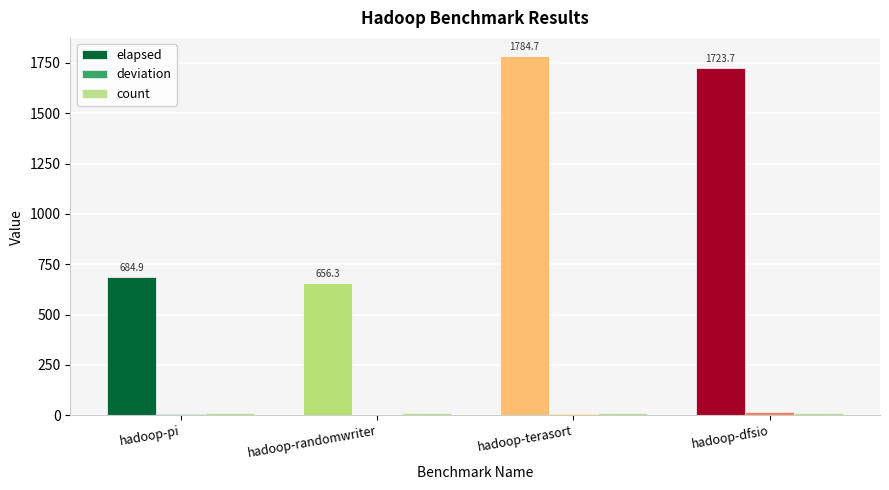

How many groups of bars are there?

4